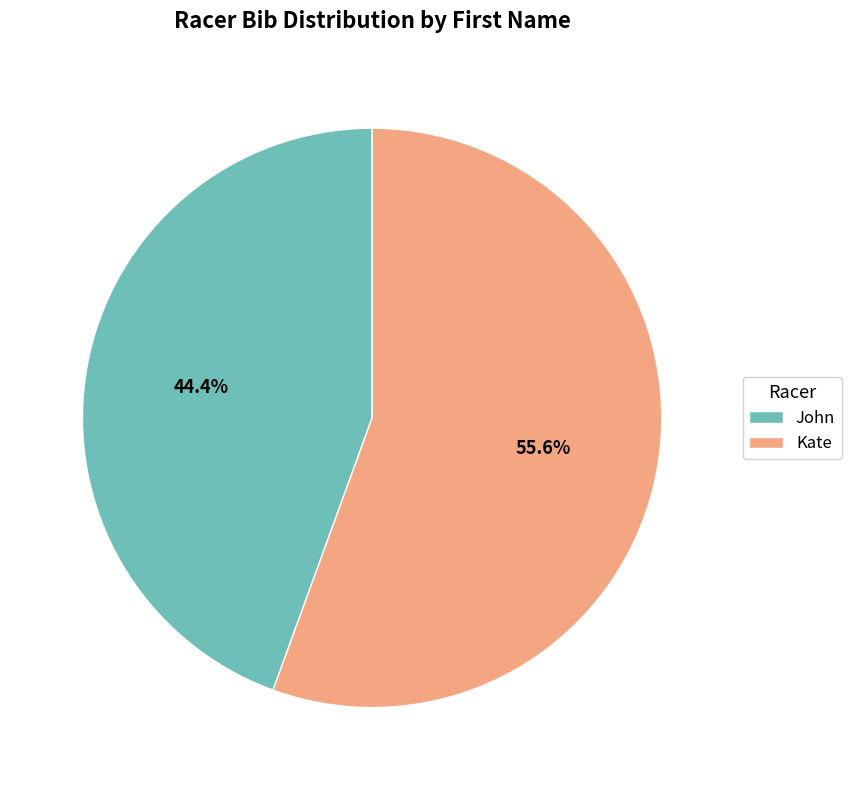

To the nearest percent, what is the average slice percentage?

50%